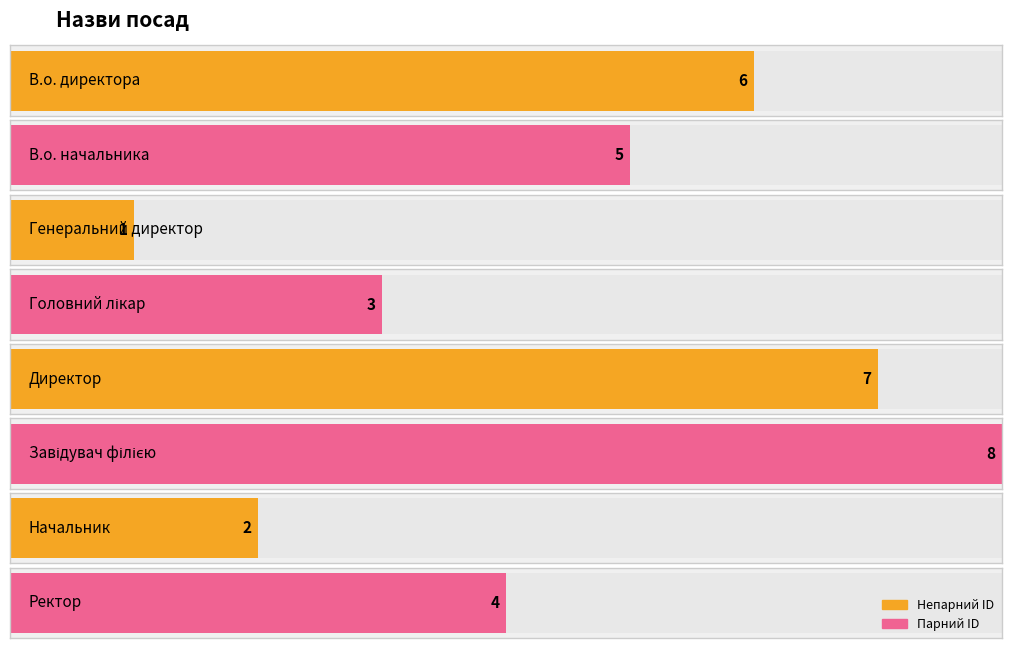

List the labels in order of value, largest first.

Завідувач філією, Директор, В.о. директора, В.о. начальника, Ректор, Головний лікар, Начальник, Генеральний директор